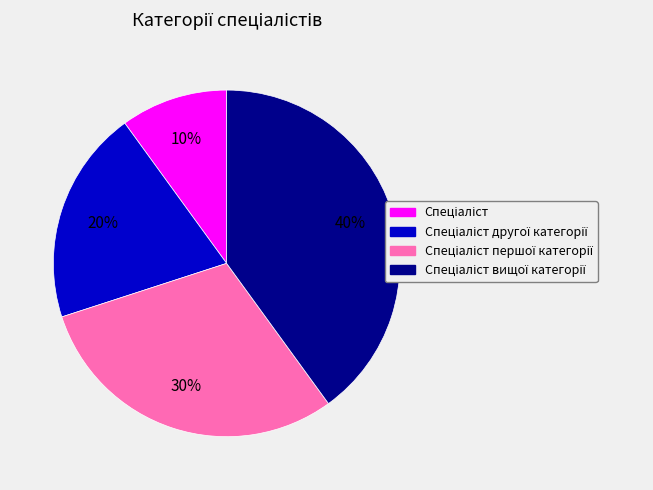

Is there a majority slice in this chart?

No